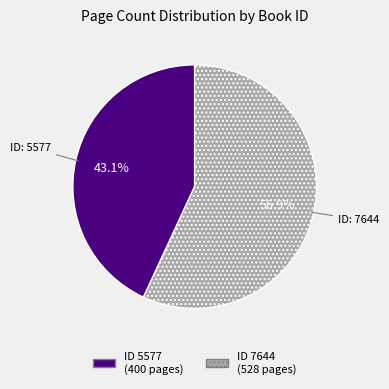

Is there any slice that represents more than half of the pie?

Yes